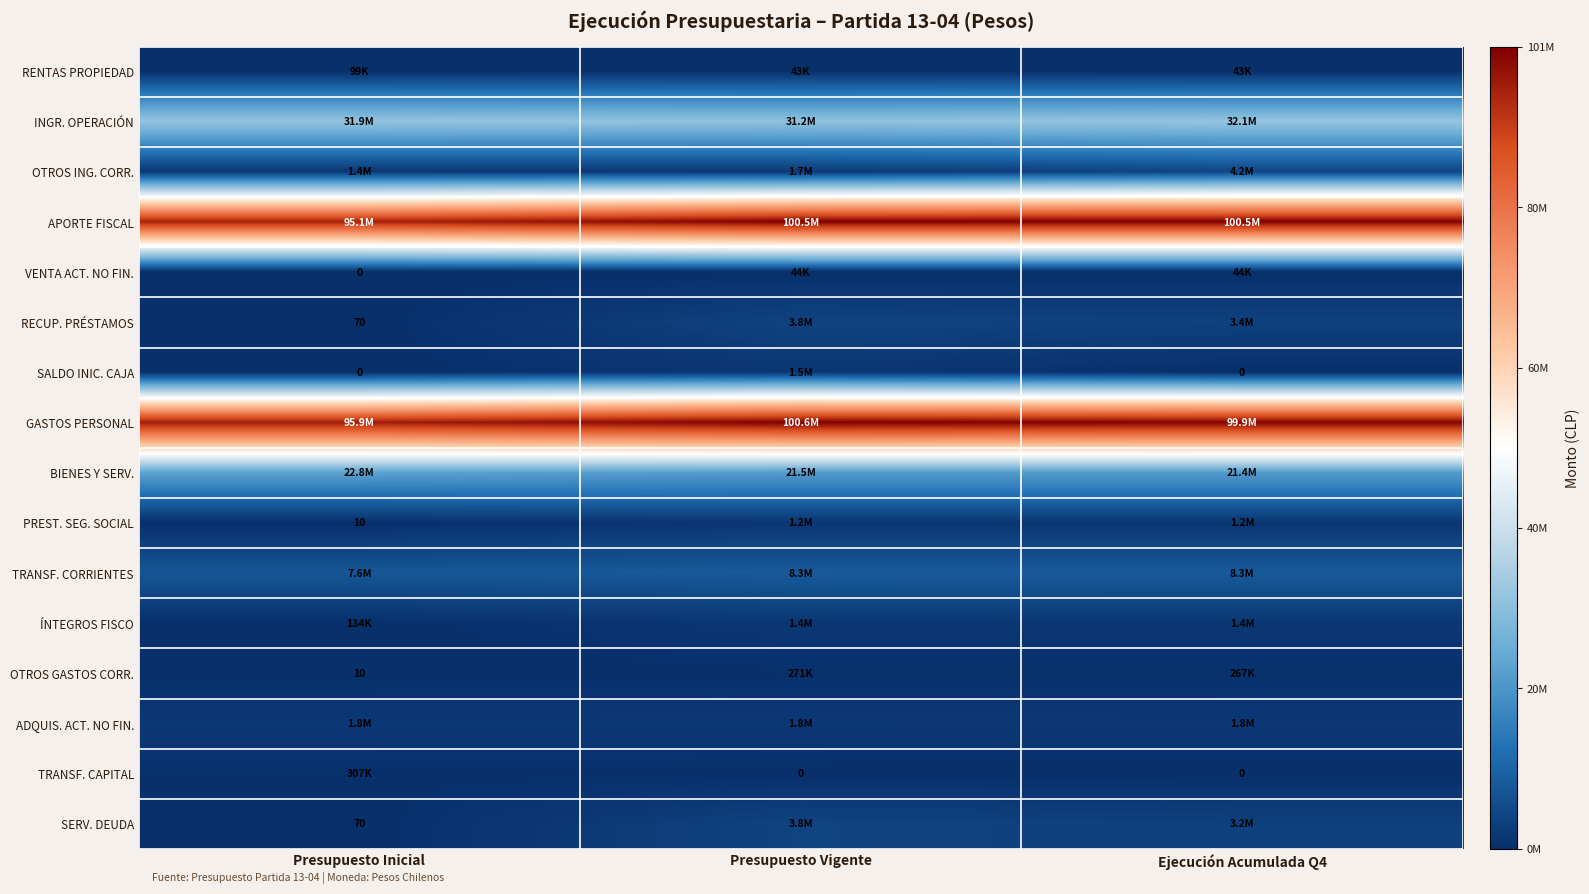

What is the lowest value of the APORTE FISCAL series?

95076345